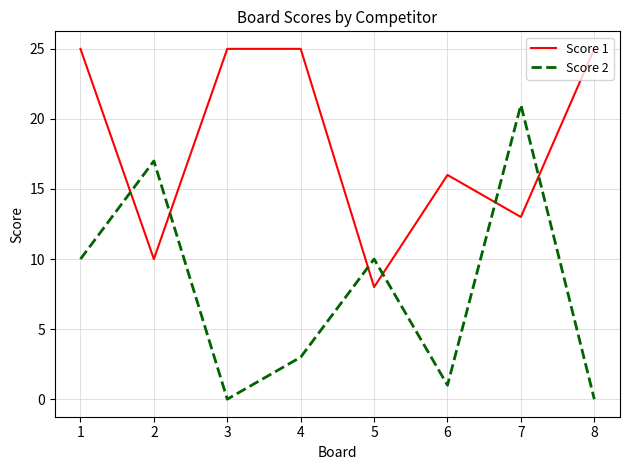

Read the Score 1 value at 7, to the nearest 10.

10